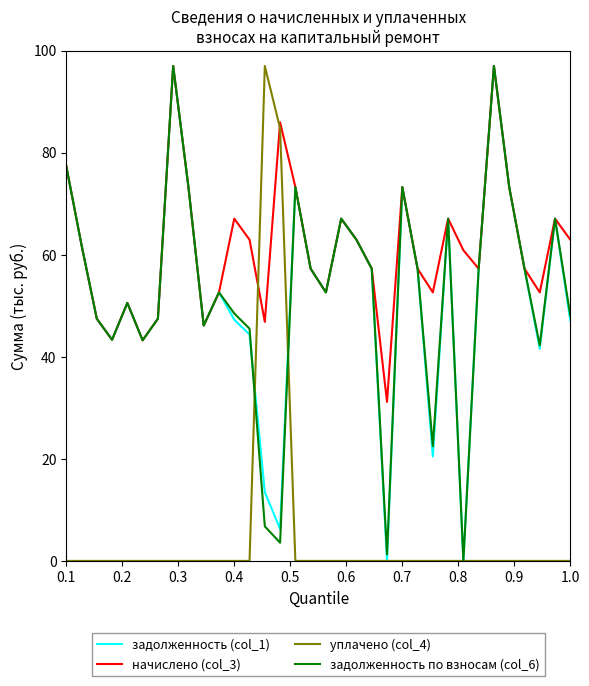

What is the greatest value displayed?

97.0